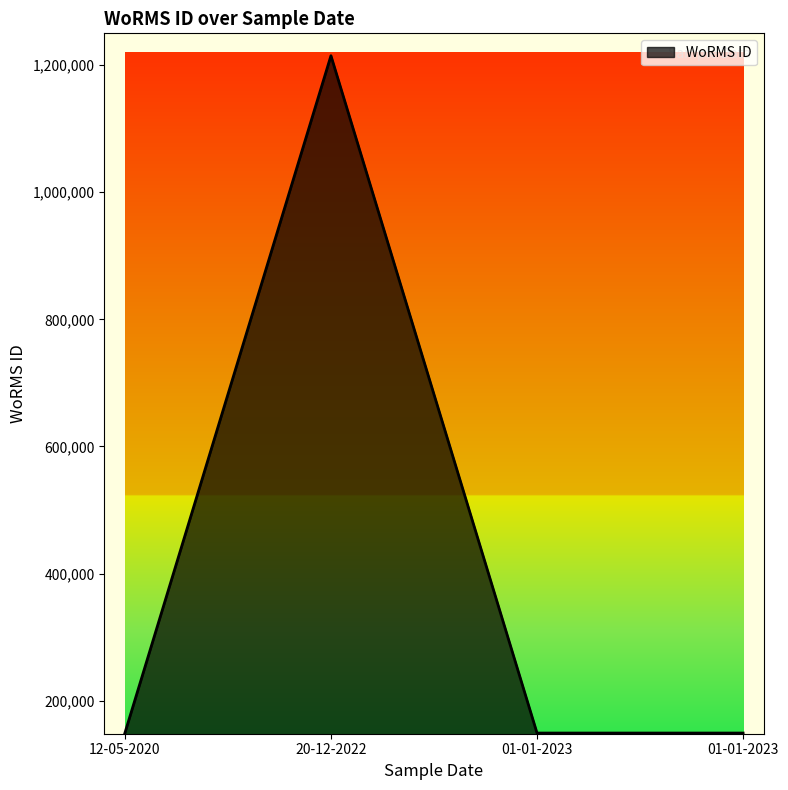

Where is the data nearest to the value 681888?

12-05-2020